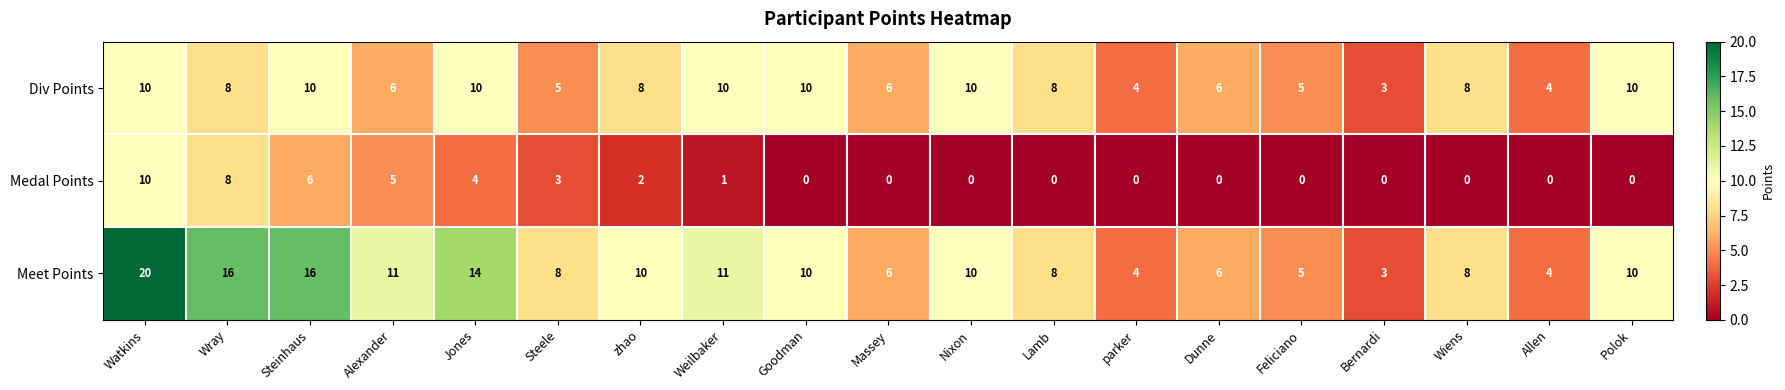

Which category has the lowest value in the Div Points series?

Bernardi